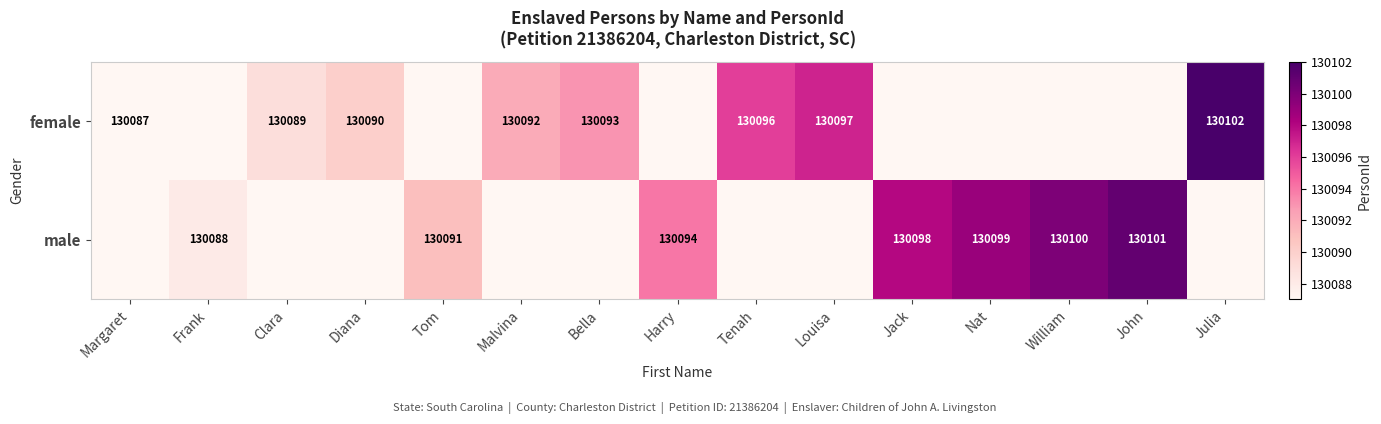

The value of female at Tenah is 130096. True or false?

True